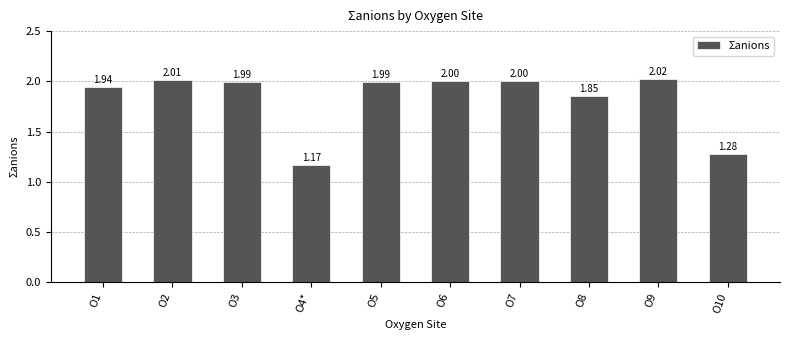

Between O2 and O9, which is larger?

O9